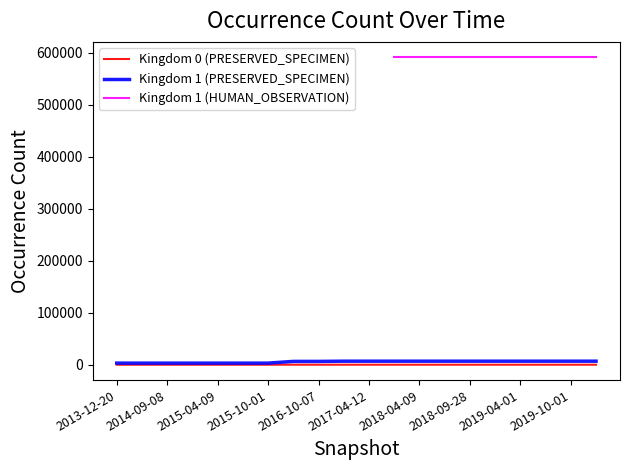

What is the difference between the second highest and second lowest values in the Kingdom 1 (PRESERVED_SPECIMEN) series?

3713